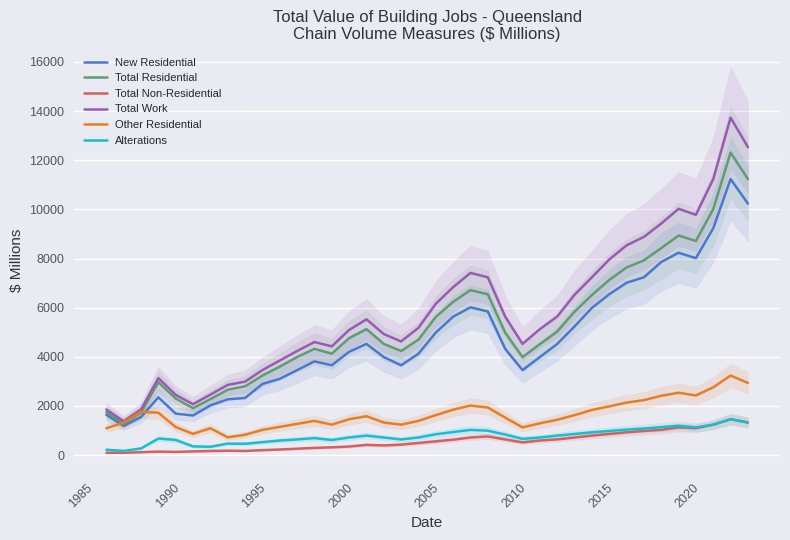

What are all the series names shown in the legend?

New Residential, Total Residential, Total Non-Residential, Total Work, Other Residential, Alterations